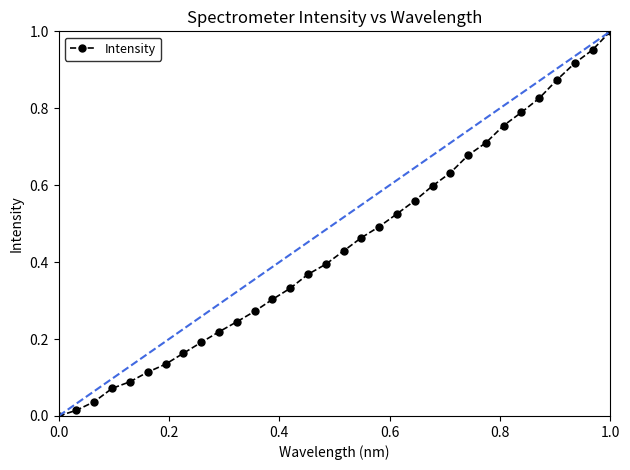

How many positive values does the Intensity series have?

31